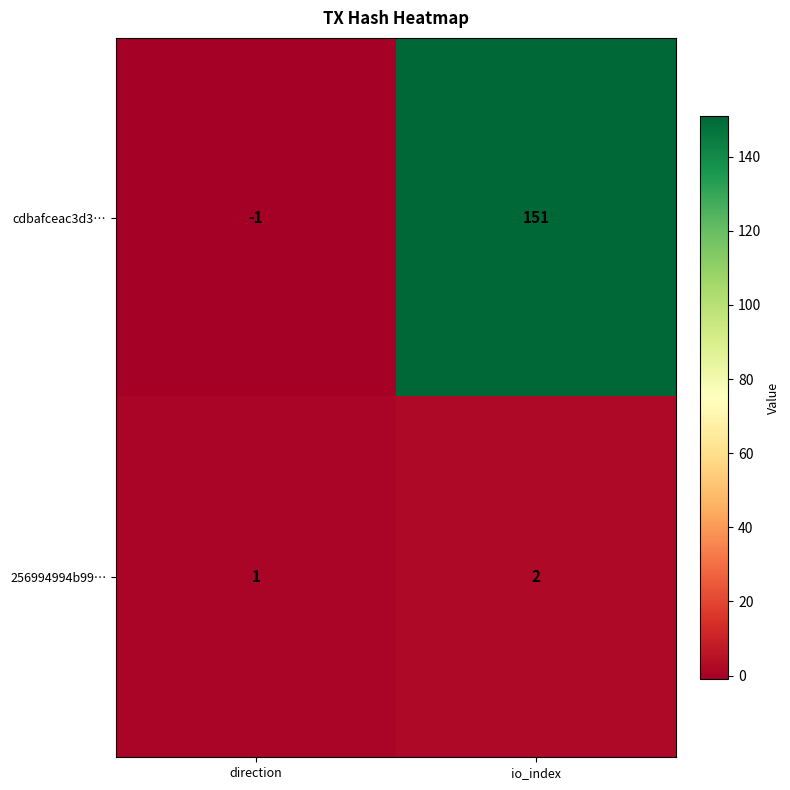

Reading right to left, list all the values displayed in this chart.

cdbafceac3d3…: 151	-1
256994994b99…: 2	1